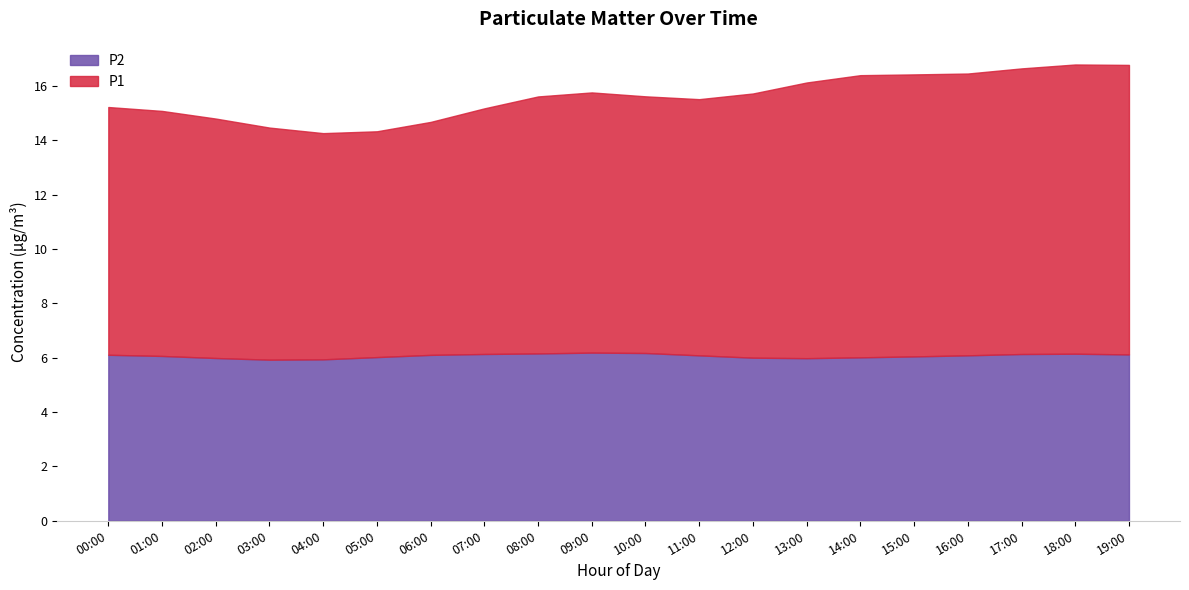

True or false: P1 and P2 intersect in this chart.

False